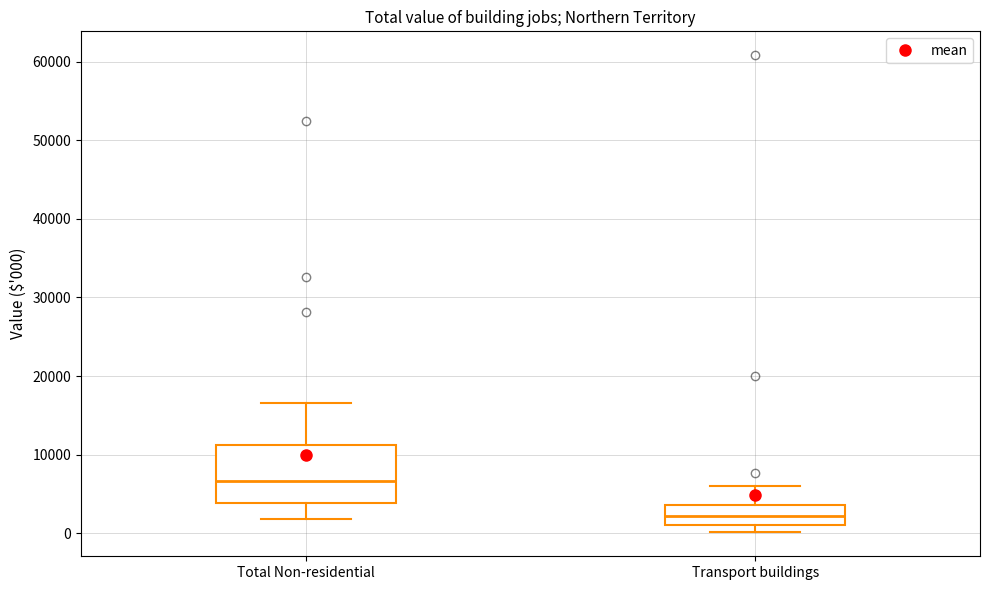

Which box has the lowest median line?

Transport buildings